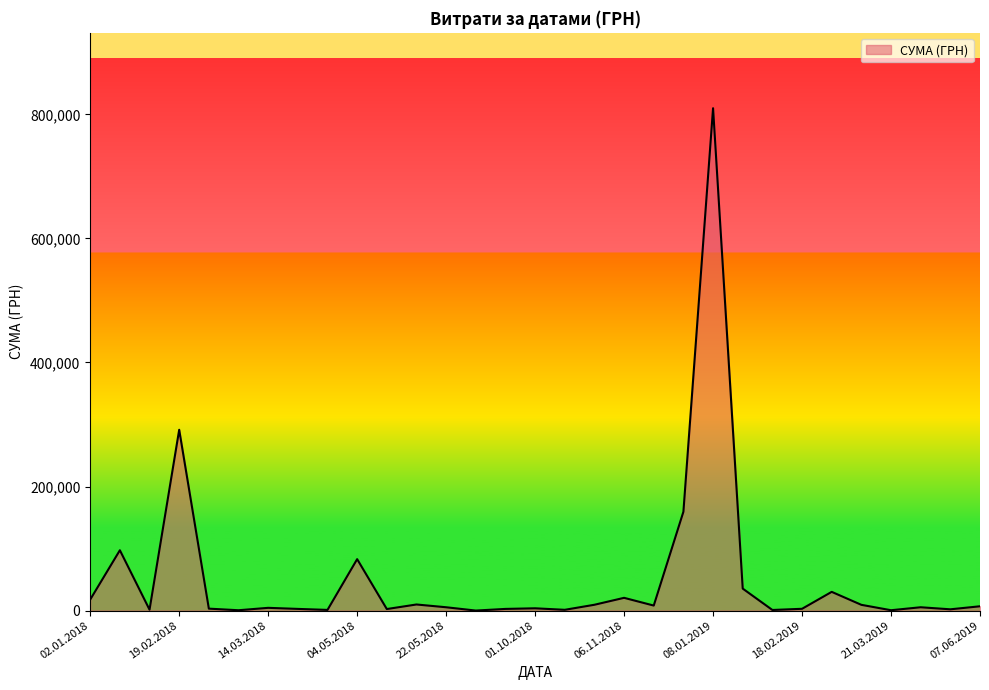

What is the maximum value shown in the chart?

809928.3